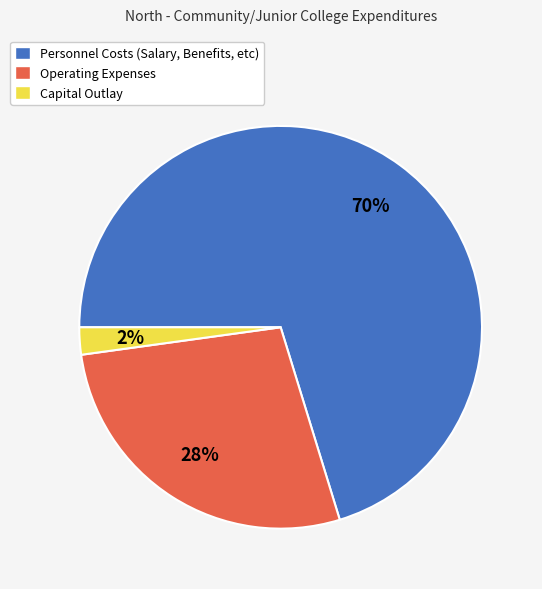

Which slice is the largest?

Personnel Costs (Salary, Benefits, etc)